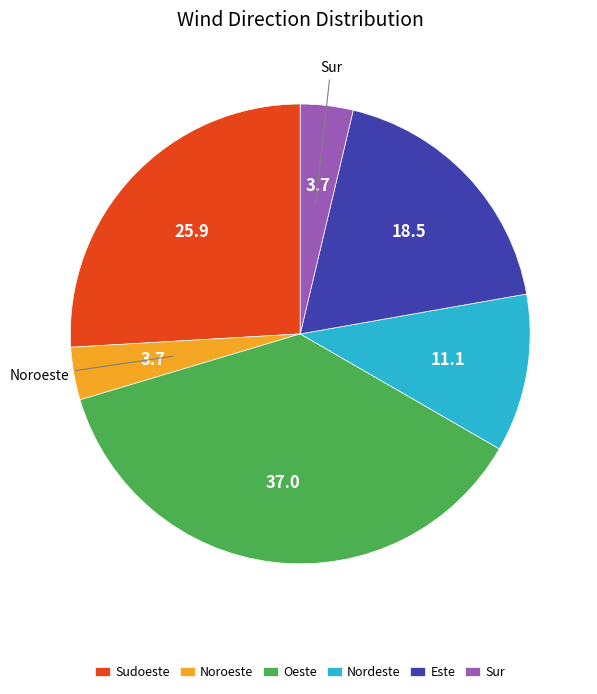

Combined, do Sur and Oeste account for over 50%?

No